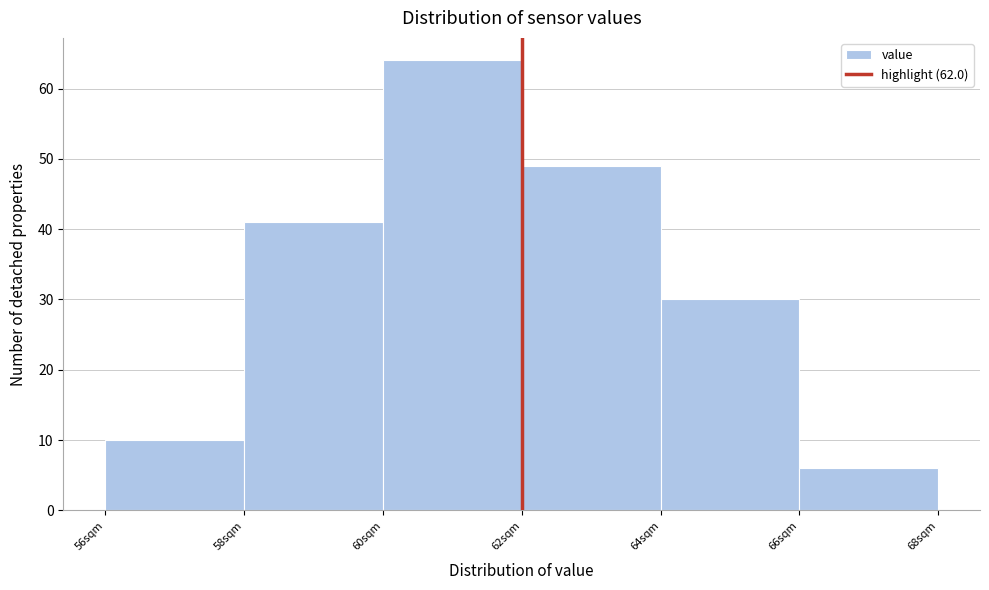

How tall is the bar that spans 60 to 62 on the x-axis? The values are not printed on the chart, so give them approximately, as read against the axis.

64